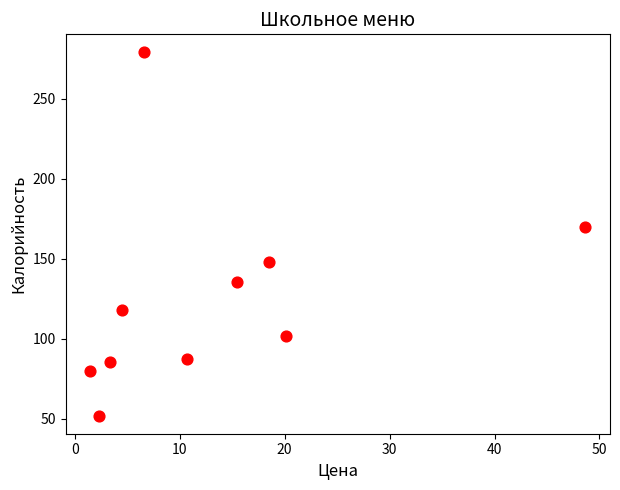

What Y value in the scatter plot is closest to 165?

170.0